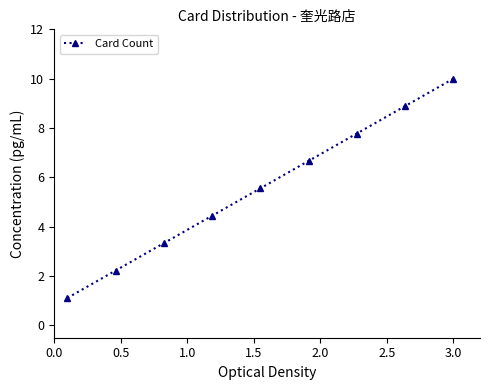

What is the maximum value shown in the chart?

10.0